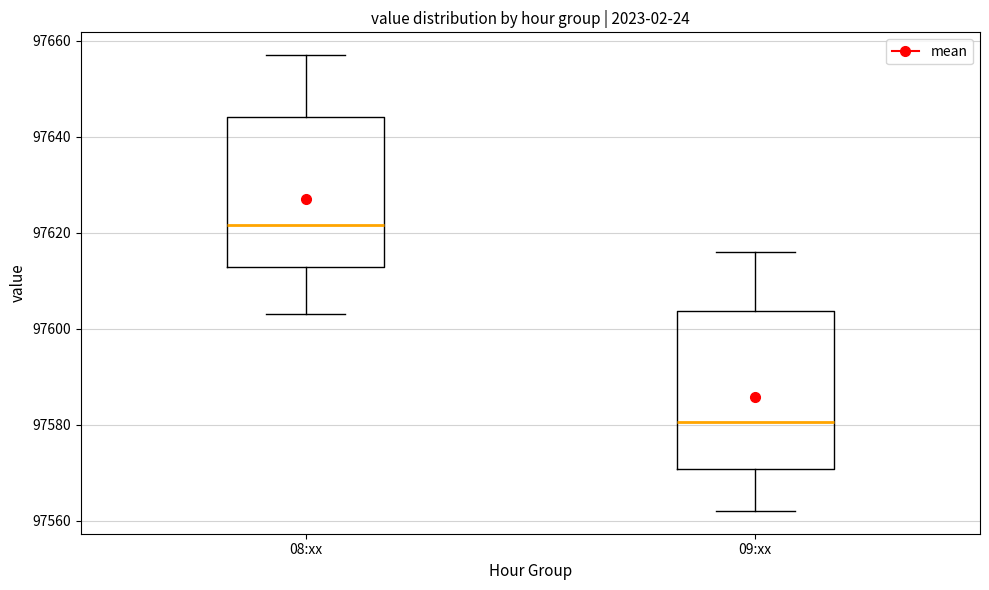

Where is the upper edge of the box for 09:xx on the y-axis? The values are not printed on the chart, so give them approximately, as read against the axis.

97604